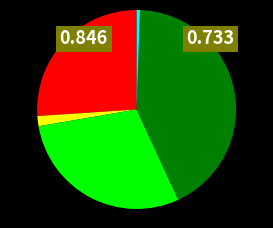

Does any single category account for the majority?

No